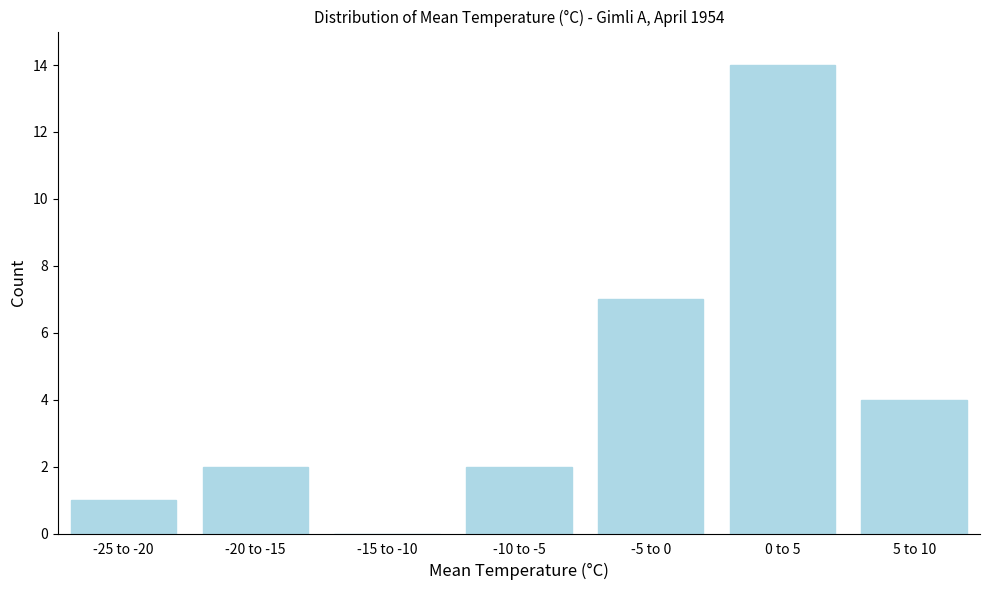

Reading left to right, extract all data points from this chart.

-25 to -20=1	-20 to -15=2	-15 to -10=0	-10 to -5=2	-5 to 0=7	0 to 5=14	5 to 10=4